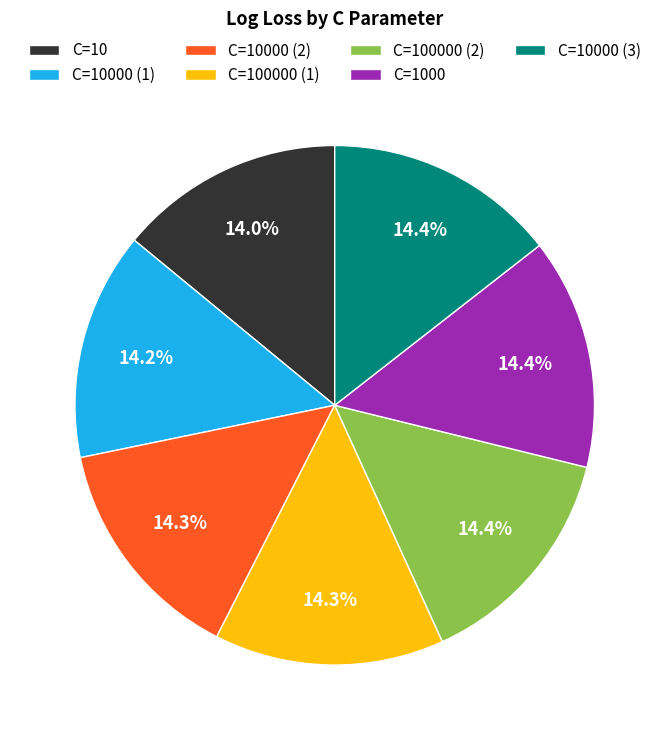

Do C=100000 (1) and C=1000 together represent more than half of the pie?

No